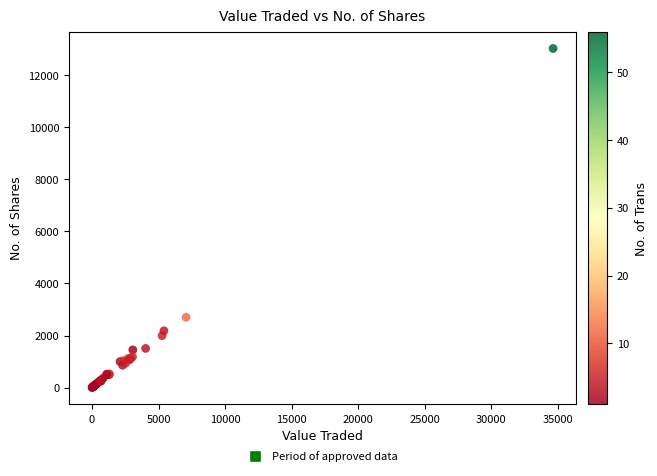

What Y value in the scatter plot is closest to 6513?

2700